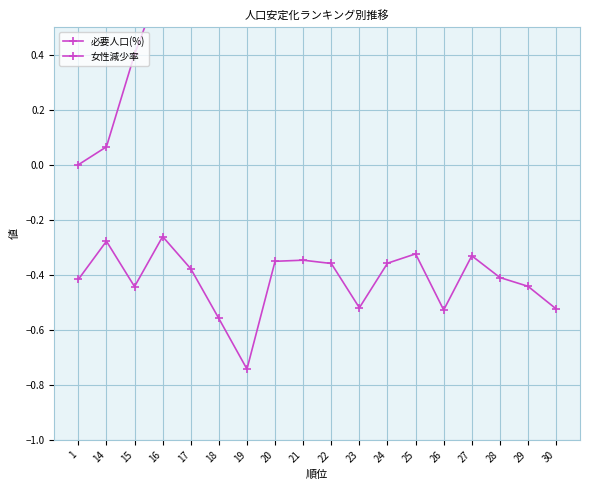

What is the total value across all series at 14?

-0.2